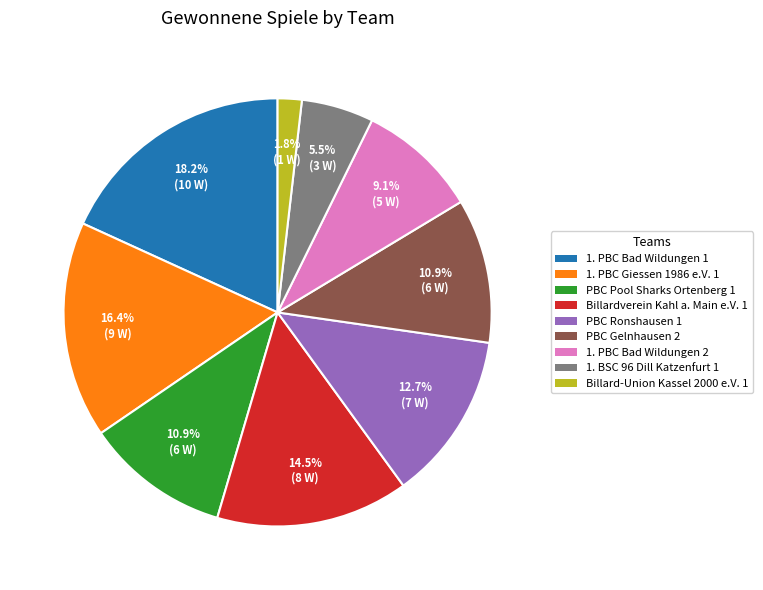

To the nearest percent, what percentage of the pie is 1. PBC Bad Wildungen 2?

9%